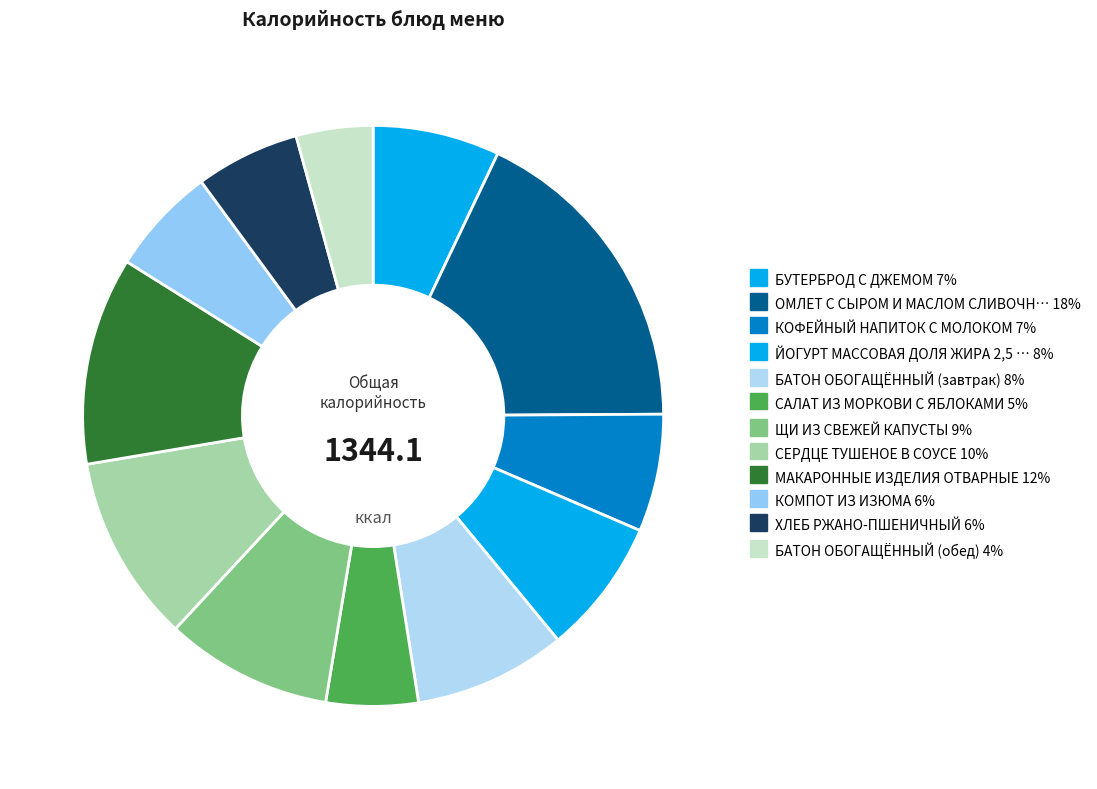

Which slice is the largest?

ОМЛЕТ С СЫРОМ И МАСЛОМ СЛИВОЧНЫМ